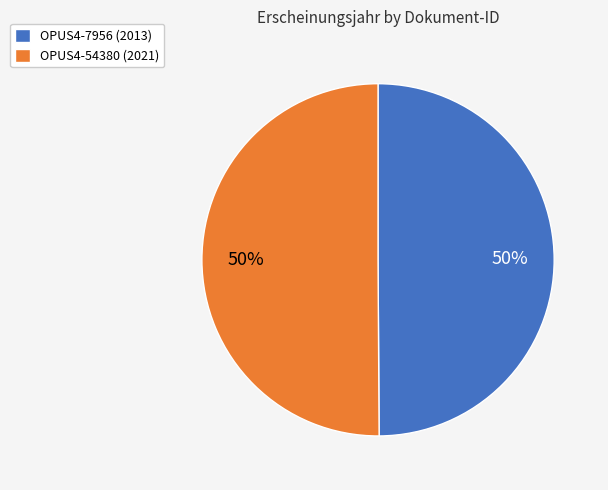

What percentage is the OPUS4-7956 slice, to the nearest percent?

50%